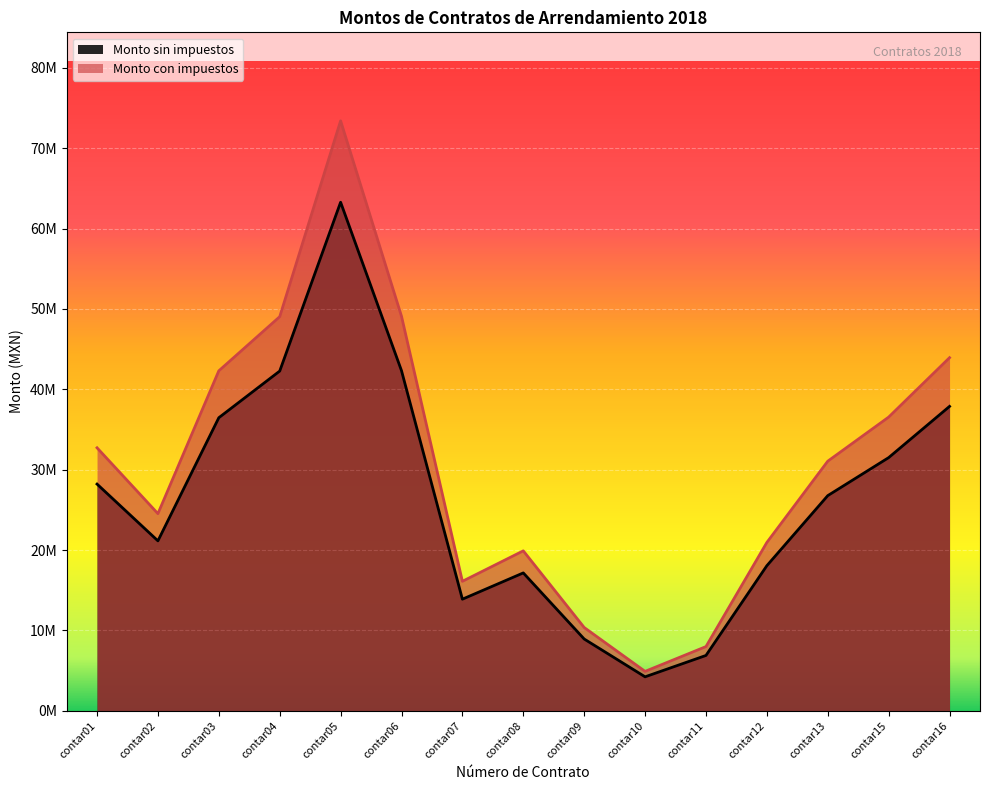

Which series has the largest total across all categories?

Monto con impuestos